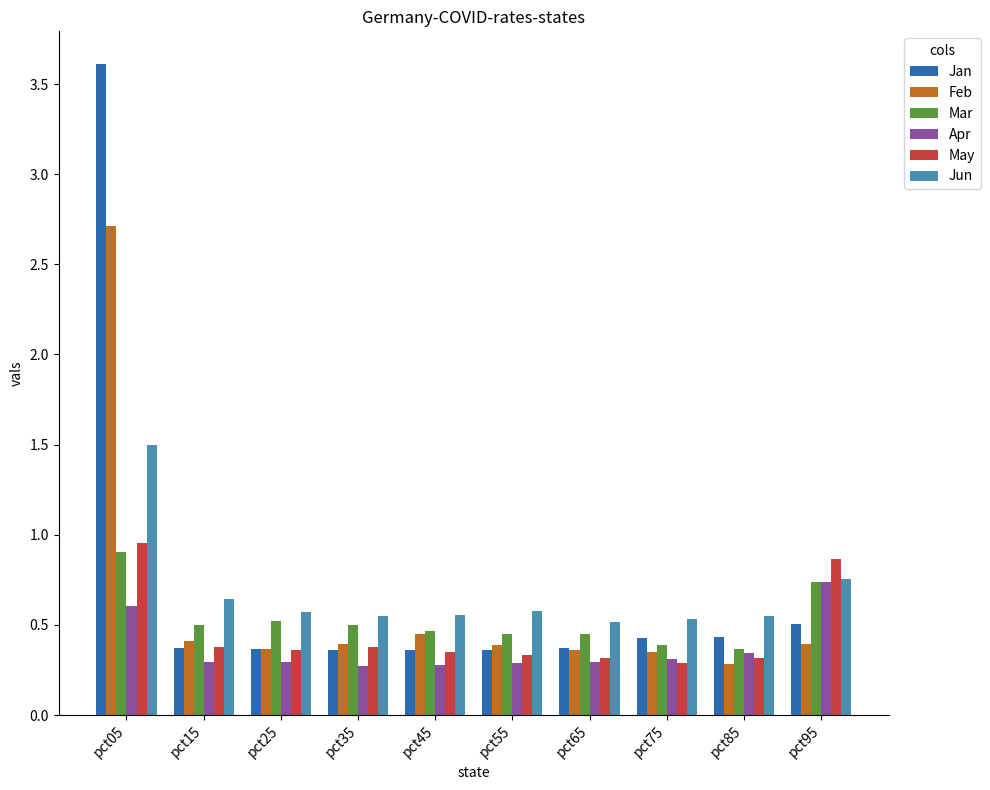

Is the value of Jun at pct25 greater than the value of Apr at pct75?

Yes